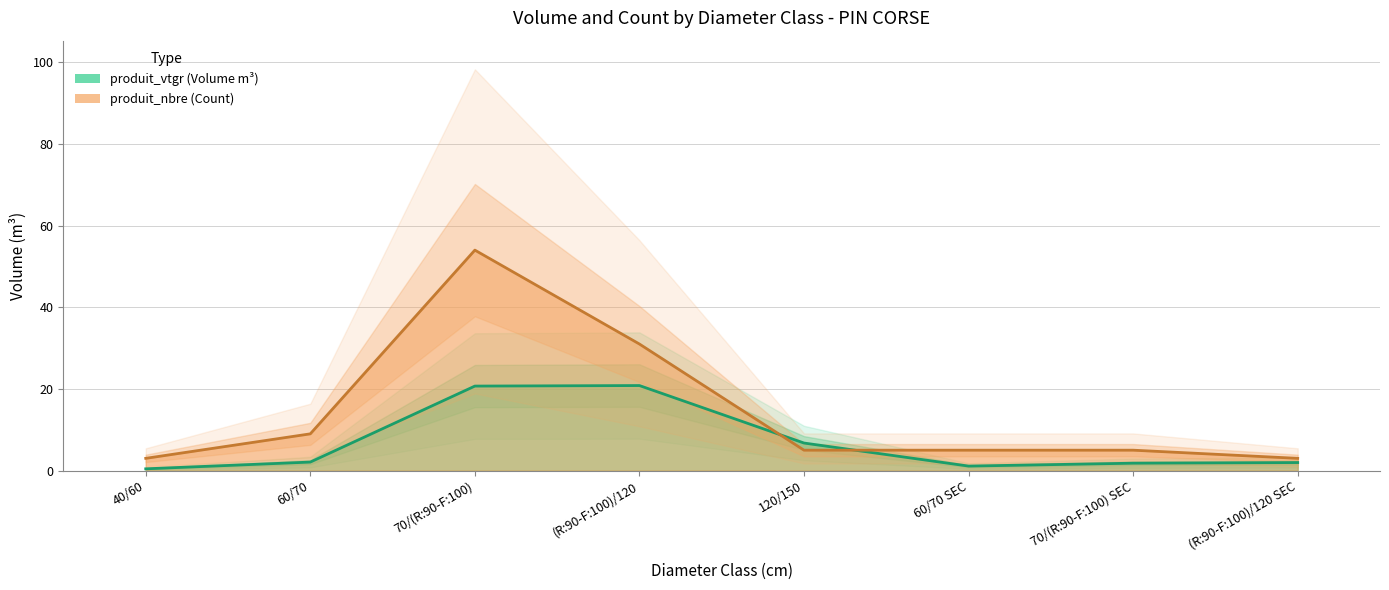

What is the label of the 4th point from the right?

120/150